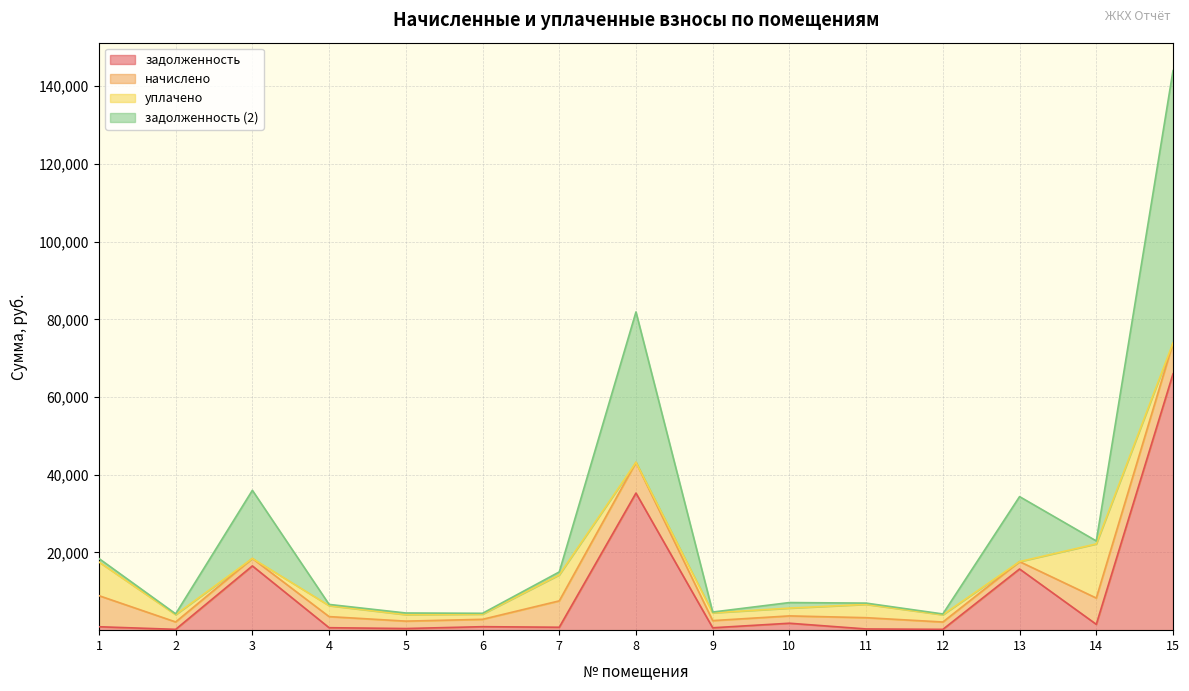

What is the average value of the задолженность (2) series?

13337.6